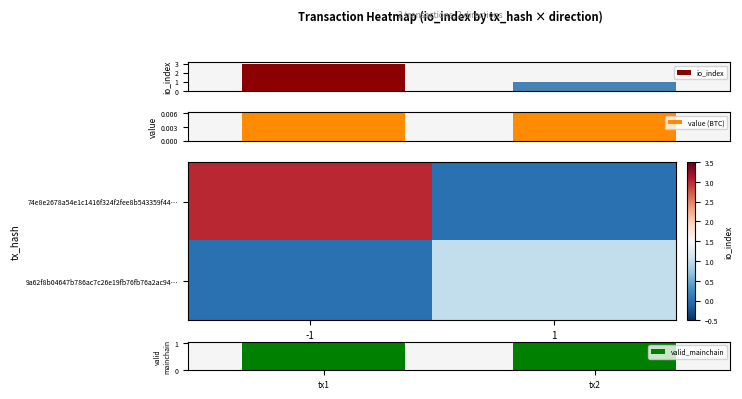

Count the number of data series in this chart.

5